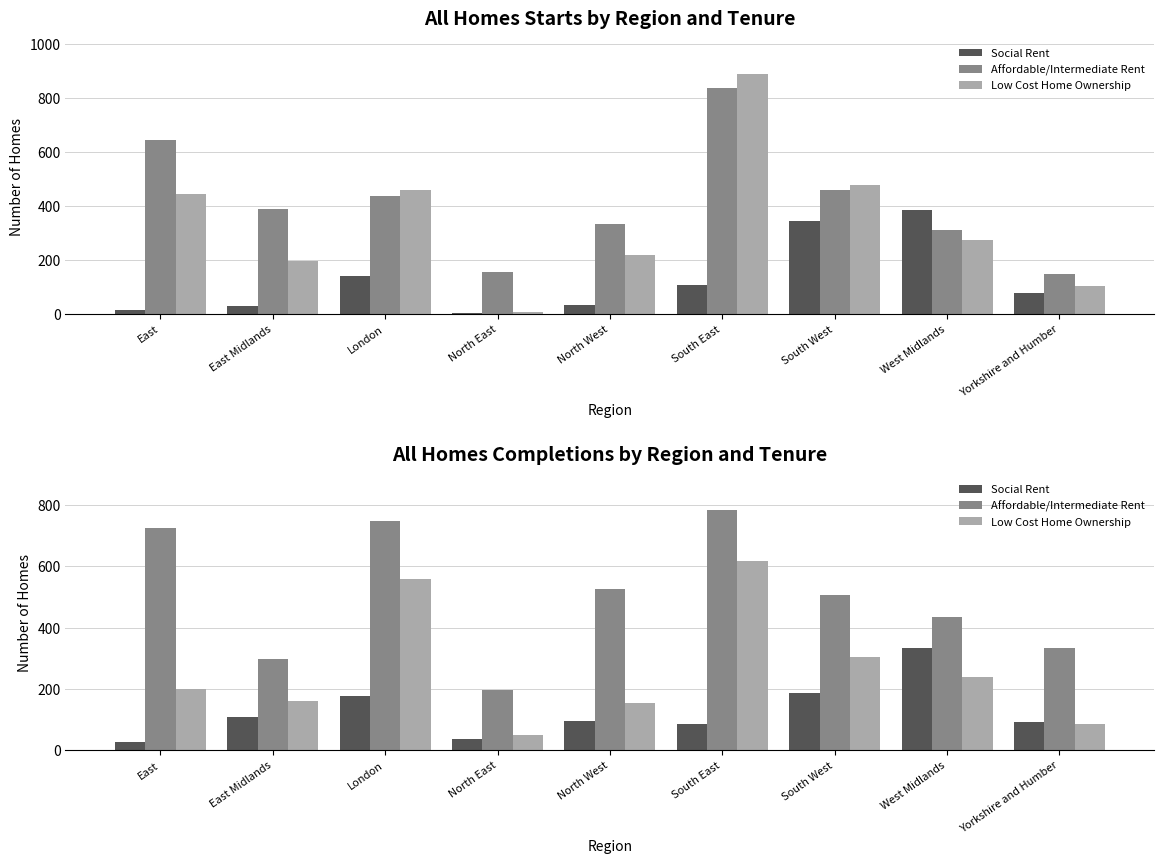

Which series has the widest spread of values?

Affordable/Intermediate Rent